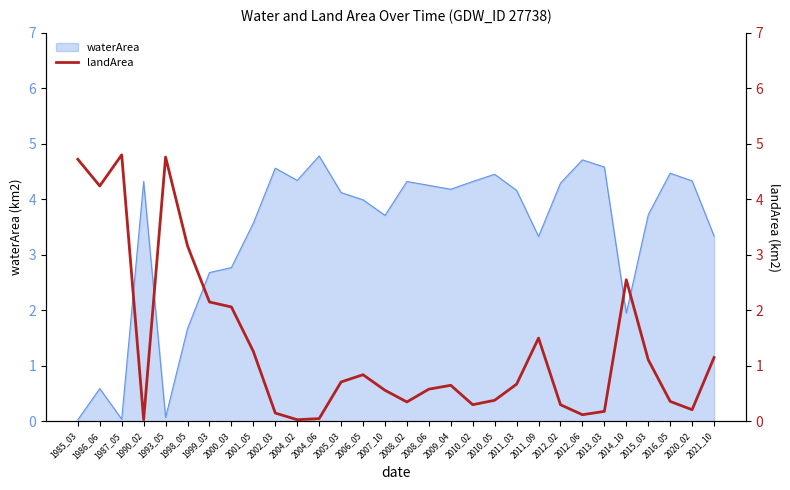

The waterArea series shows 3.3 at 2004_06. True or false?

False